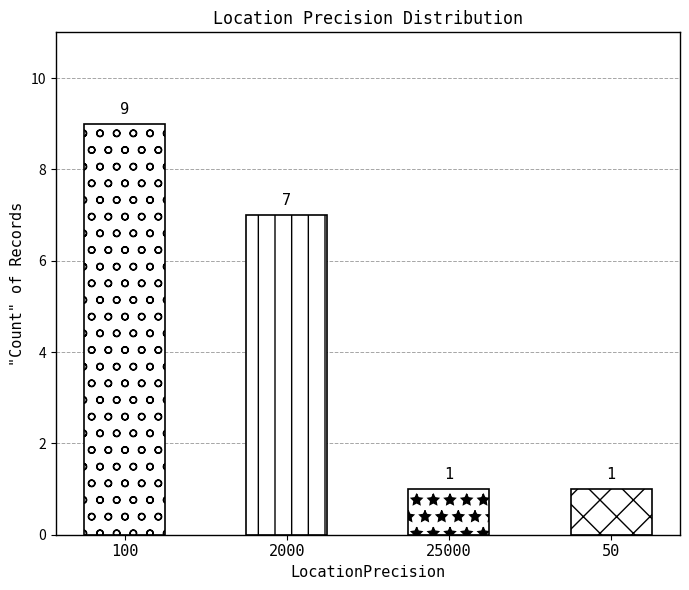

What is the sum of all values?

18